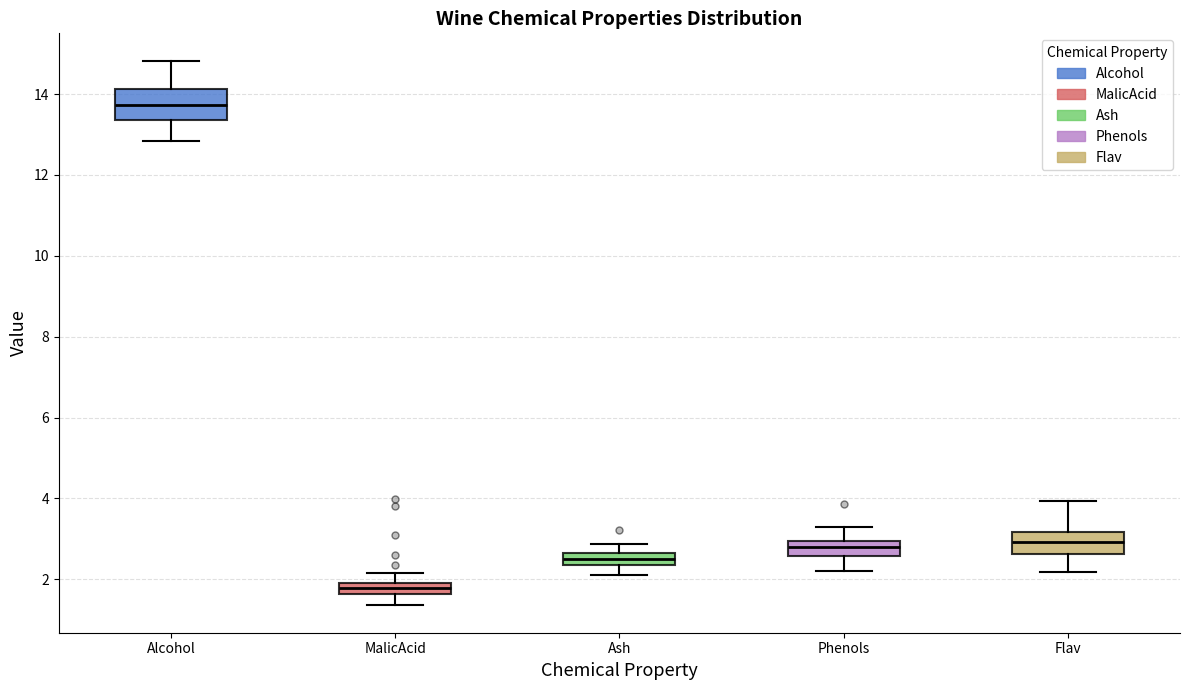

Where does the lower whisker of the box for Alcohol end on the y-axis? The values are not printed on the chart, so give them approximately, as read against the axis.

12.8